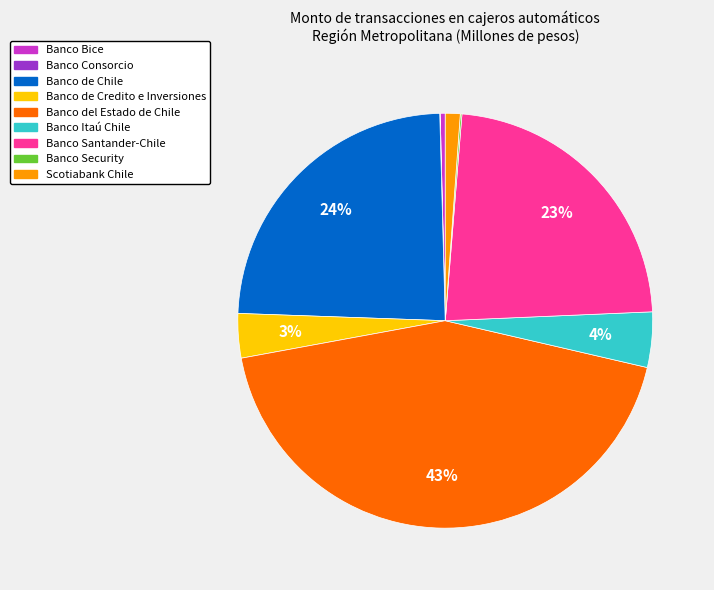

To the nearest percent, what is the average slice percentage?

11%